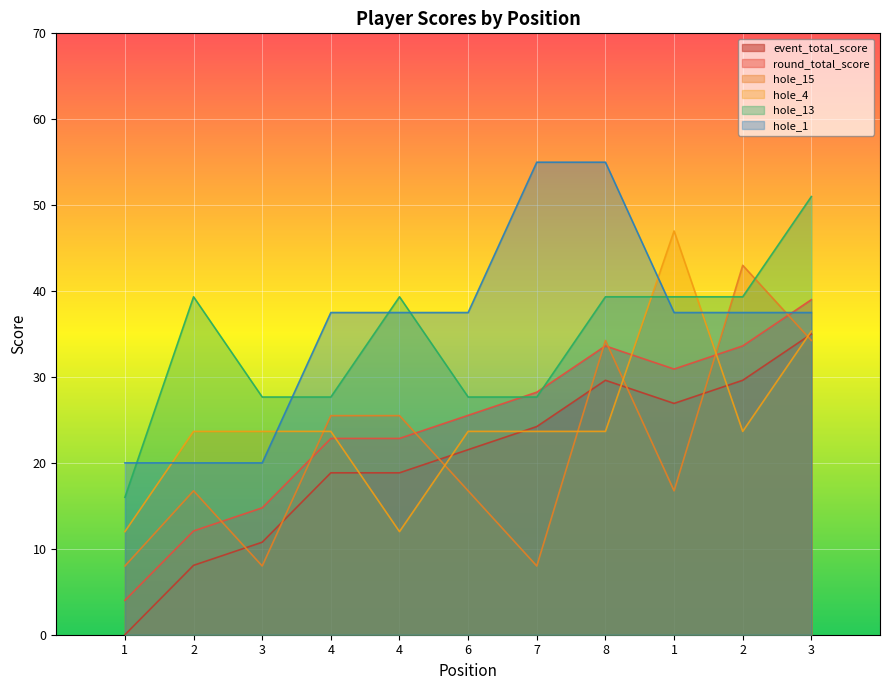

Which has a higher value, 4 or 4?

4